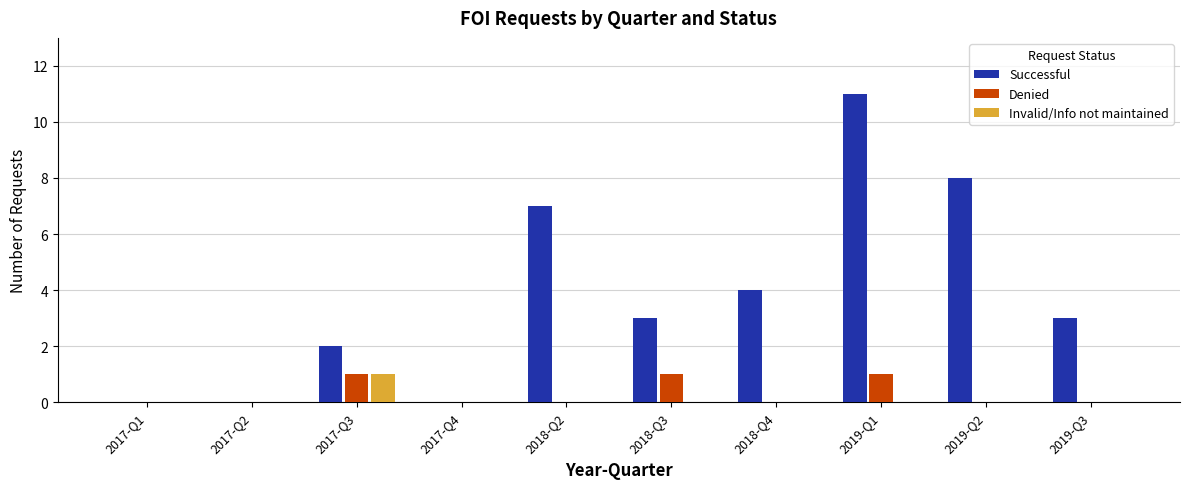

What is the sum of all Successful values?

38